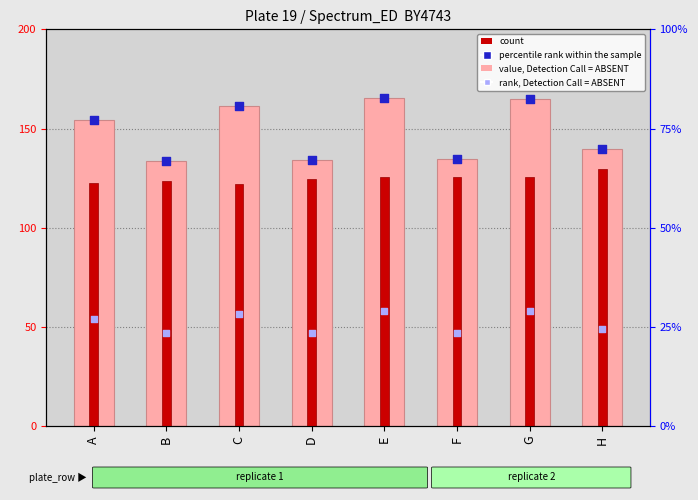

What is the total value across all series at C?

392.4